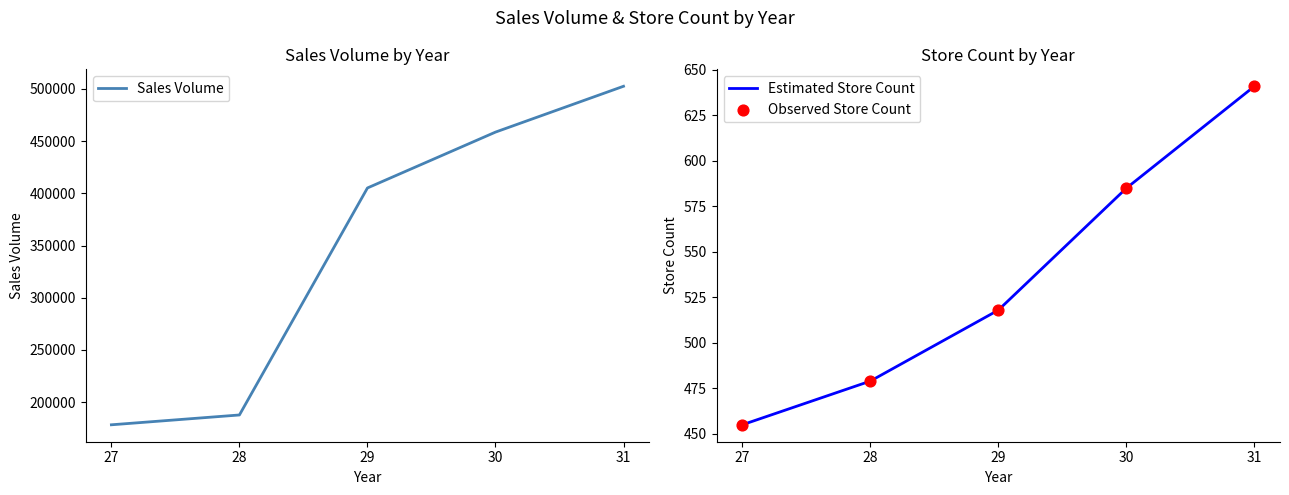

What are all the series names shown in the legend?

Sales Volume, Estimated Store Count, Observed Store Count